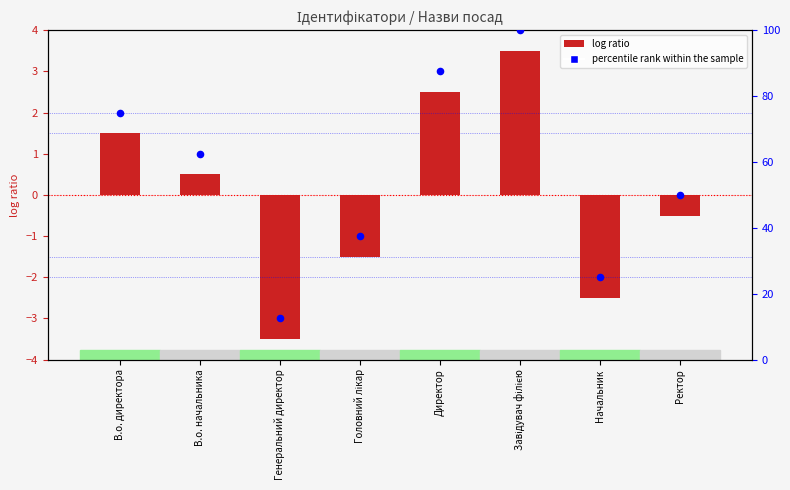

Which series reaches the maximum Y coordinate?

% rank